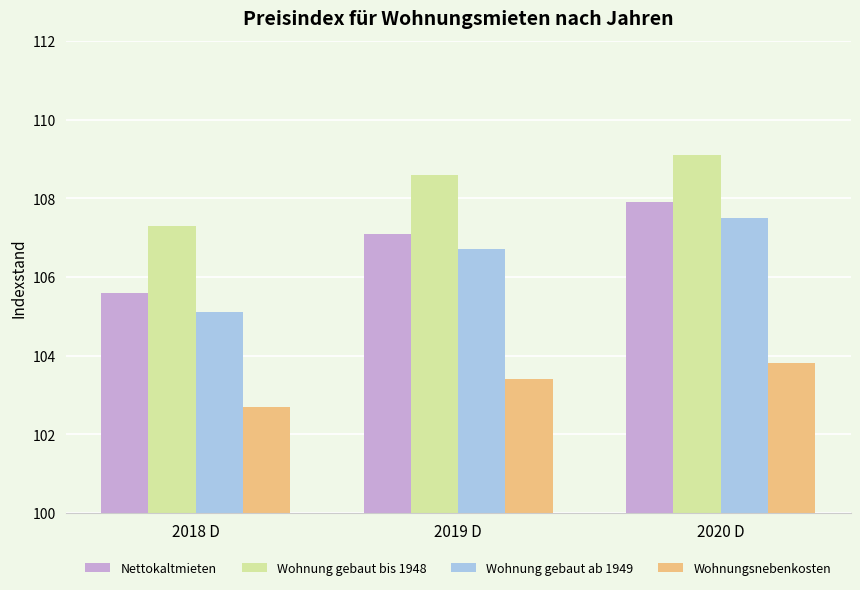

True or false: Nettokaltmieten has a value of 142.8 at 2019 D.

False